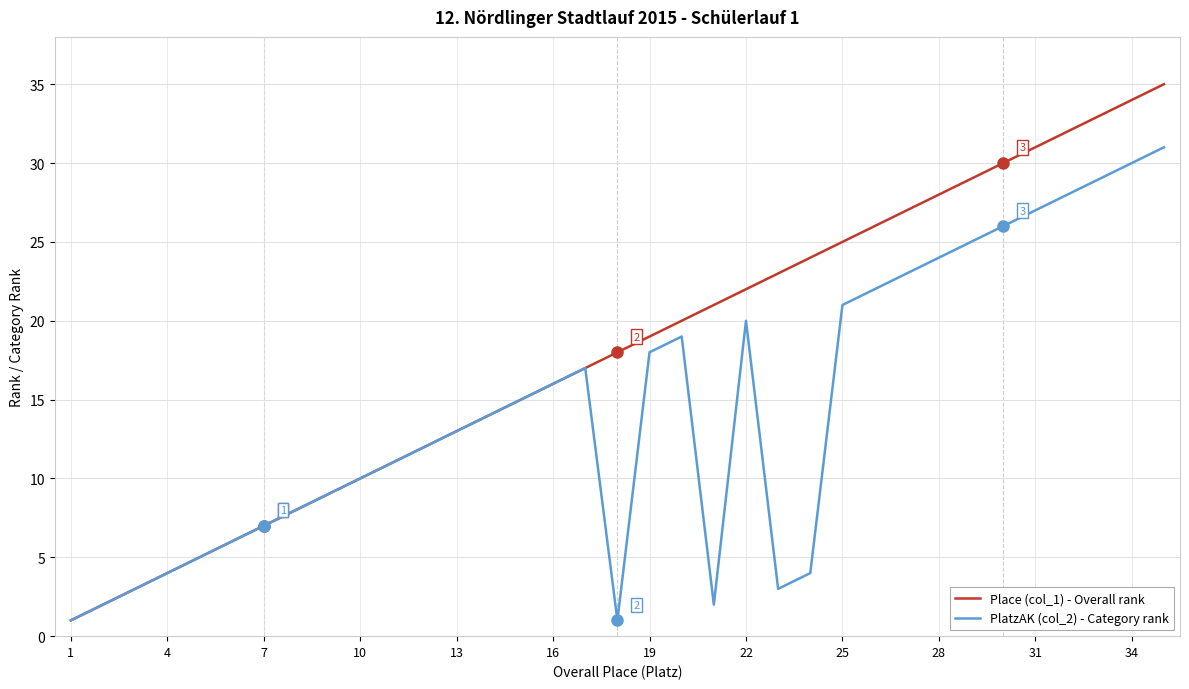

How many categories are shown in the chart?

35